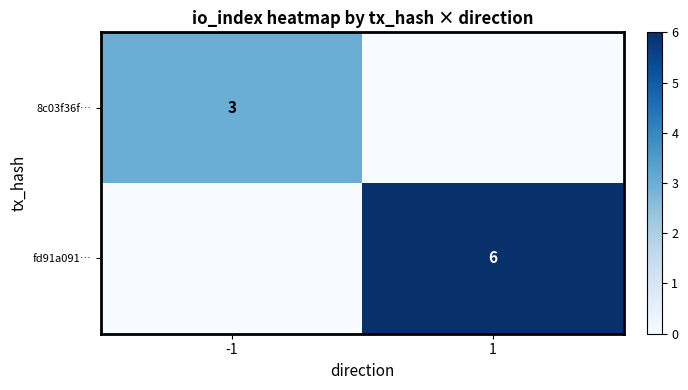

Which has a higher value, 1 or -1?

-1